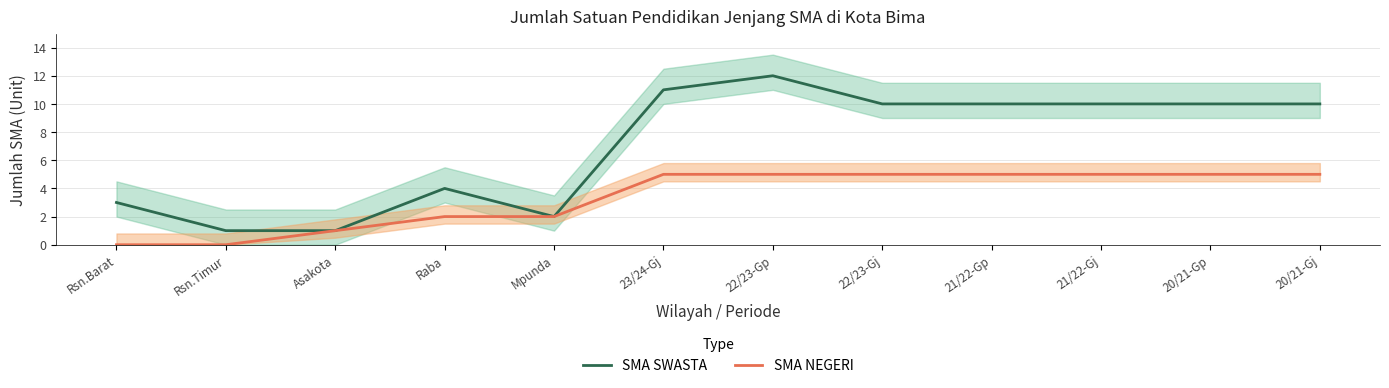

Is the value of SMA SWASTA at Rsn.Barat greater than the value of SMA NEGERI at 20/21-Gj?

No